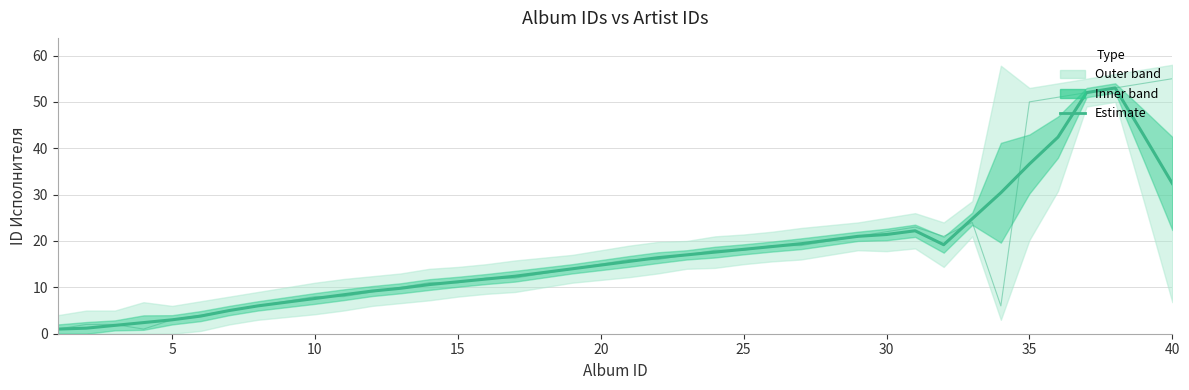

Is the value of Estimate (smooth) at 15 greater than the value of Raw values at 20?

No